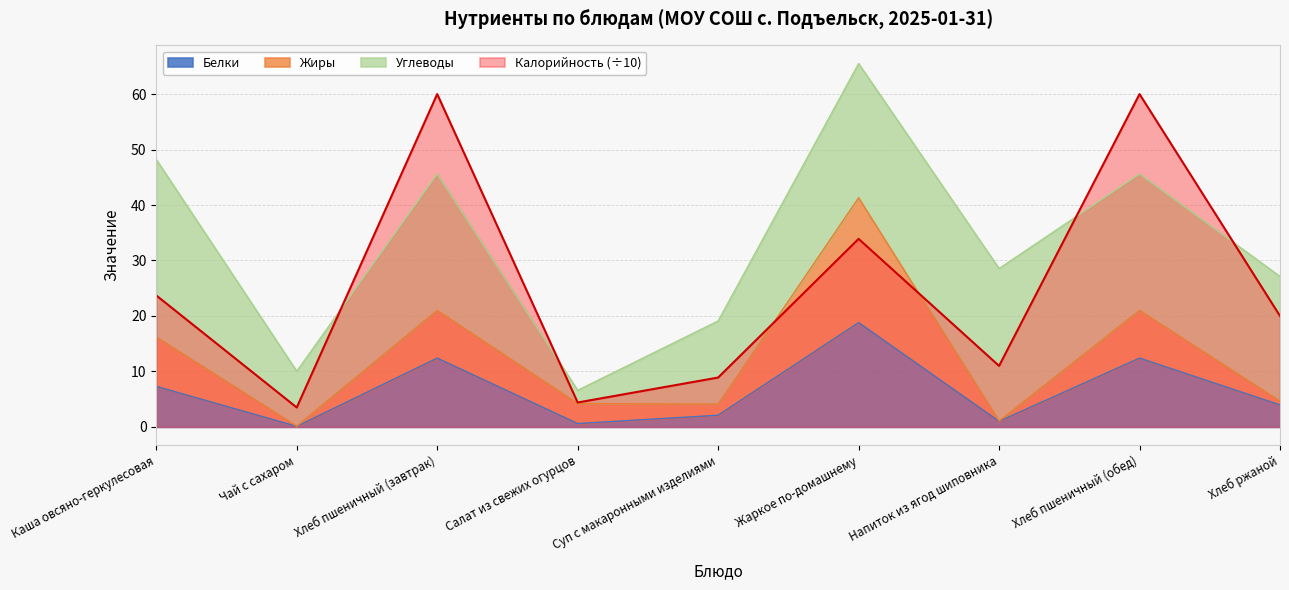

What position from the left is Салат из свежих огурцов?

4